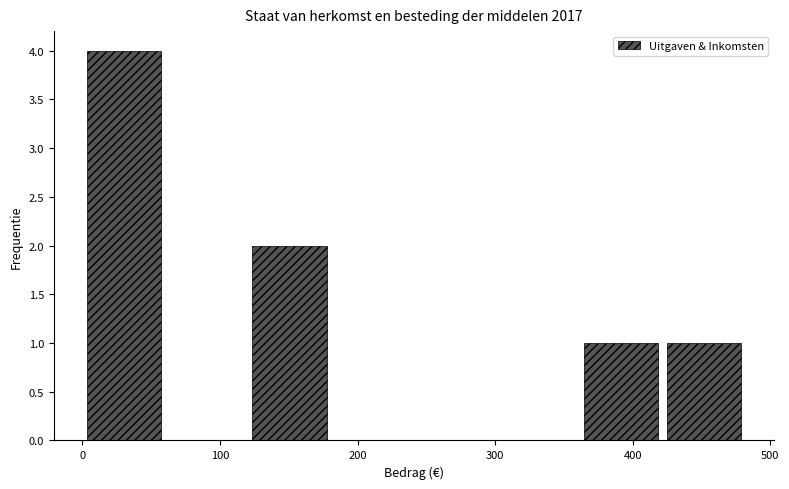

Reading left to right, list every bar in this chart as the range it spans on the x-axis followed by its height. Neither the bar edges nor the heights are printed on the chart, so give them approximately, as read against the axes.

0 to 60: 4
60 to 120: 0
120 to 180: 2
180 to 240: 0
240 to 300: 0
300 to 360: 0
360 to 420: 1
420 to 480: 1